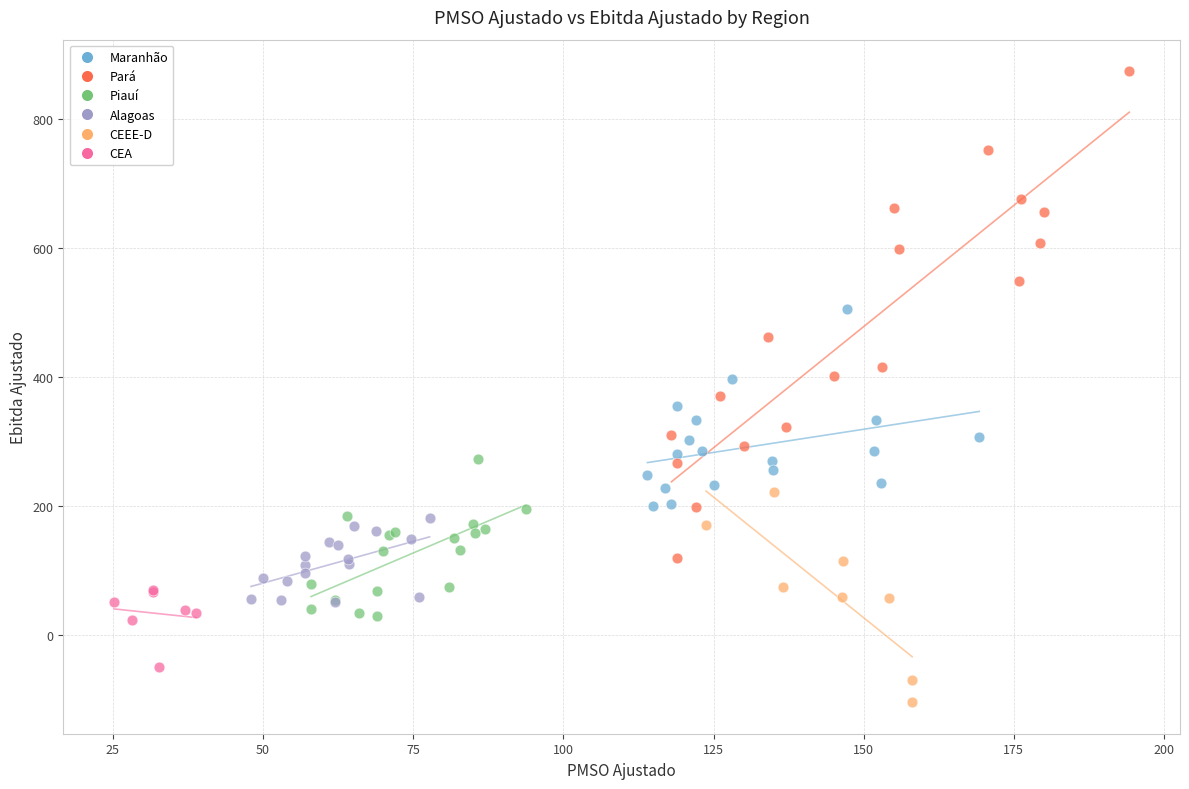

Which series has the largest Y range (max minus min)?

Pará